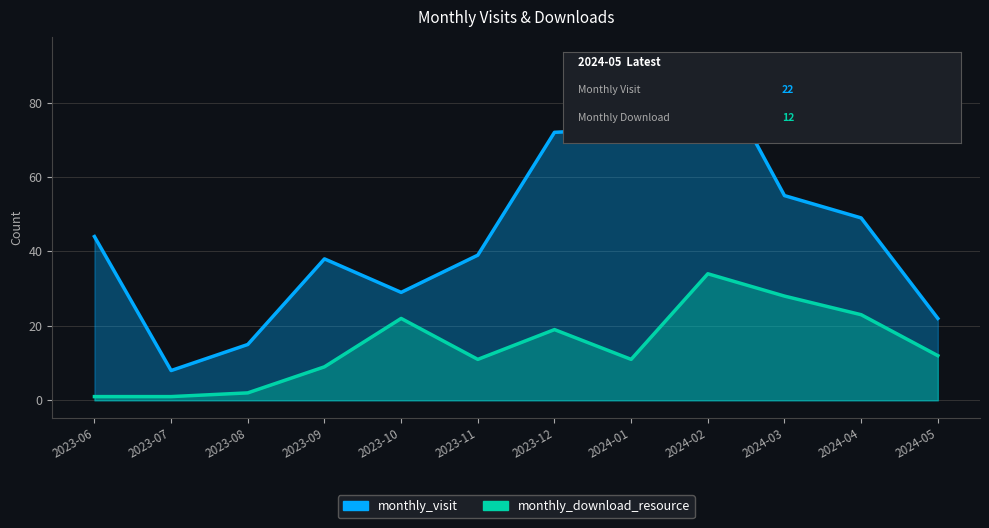

List the series in order of their overall mean, highest first.

monthly_visit, monthly_download_resource